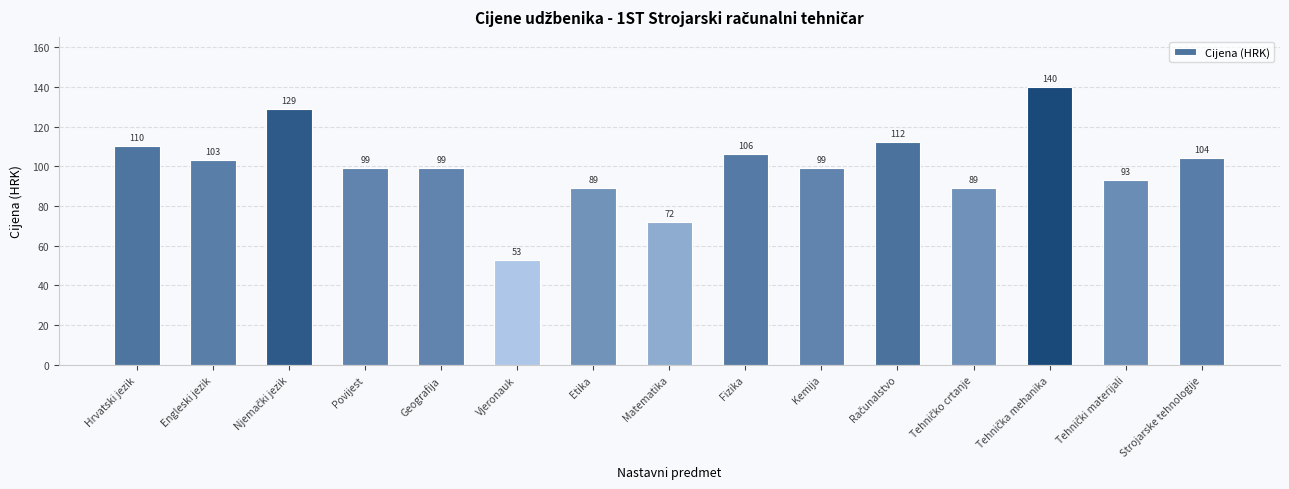

The value at Vjeronauk is 53.0. True or false?

True